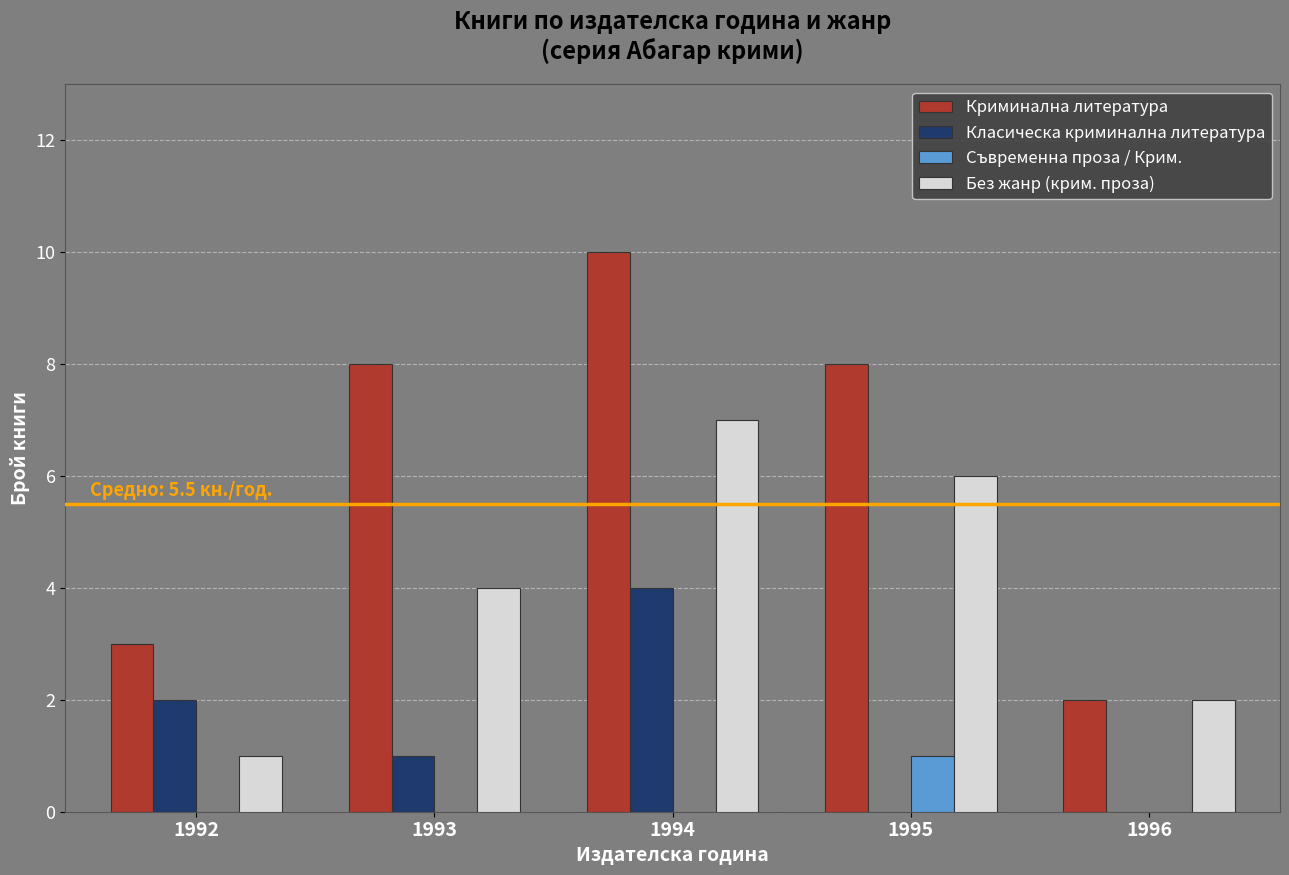

Count the Криминална литература values in the range 3 to 8.

3